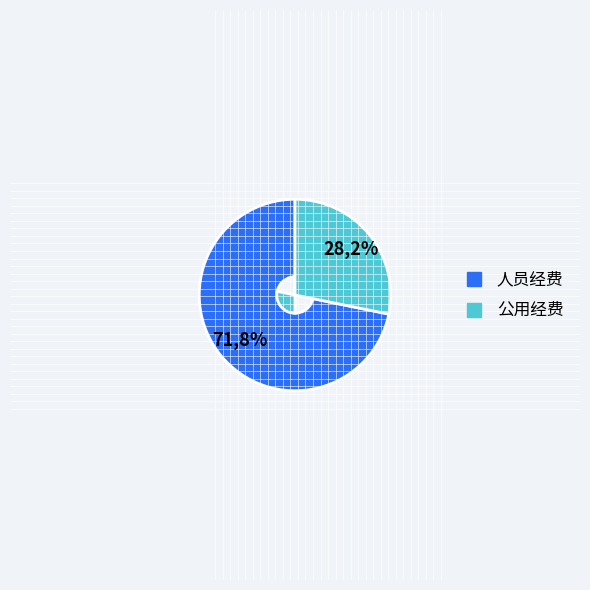

What percentage is the 人员经费 slice, to the nearest percent?

72%